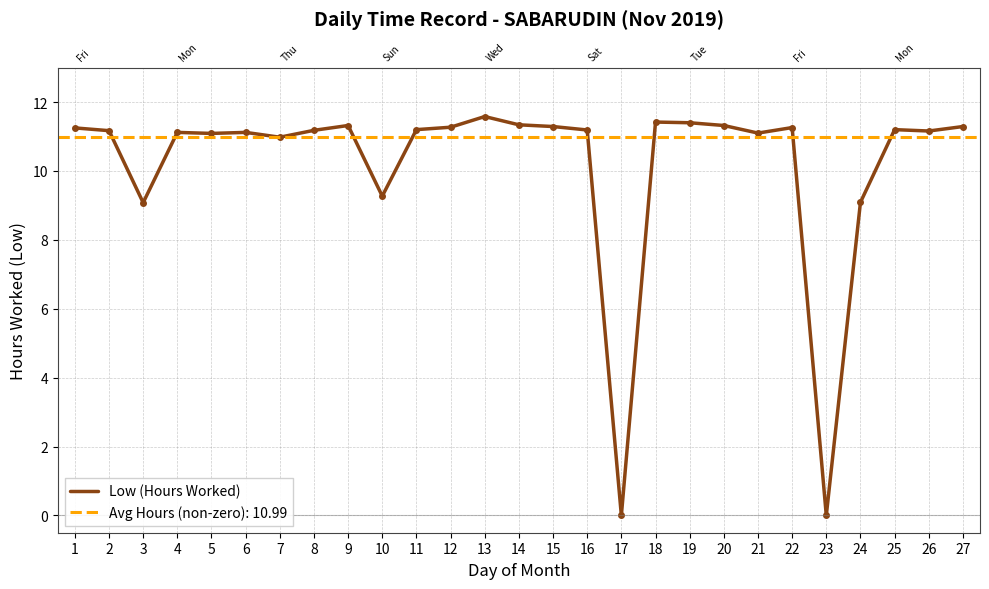

How many interior local peaks (higher than both neighbors) does the data have?

7